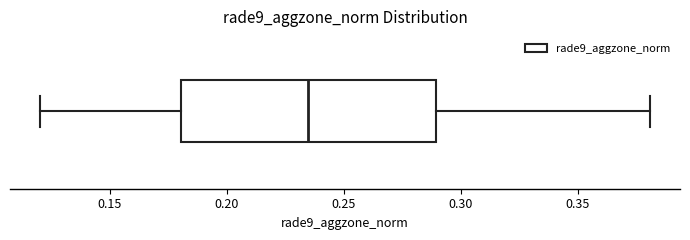

Transcribe this box plot: give where the median line is, the range the box spans, and where the two whiskers end, as read against the x-axis. The values are not printed on the chart, so give them approximately, as read against the axis.

median 0.235, box 0.180 to 0.290, whiskers 0.120 to 0.380